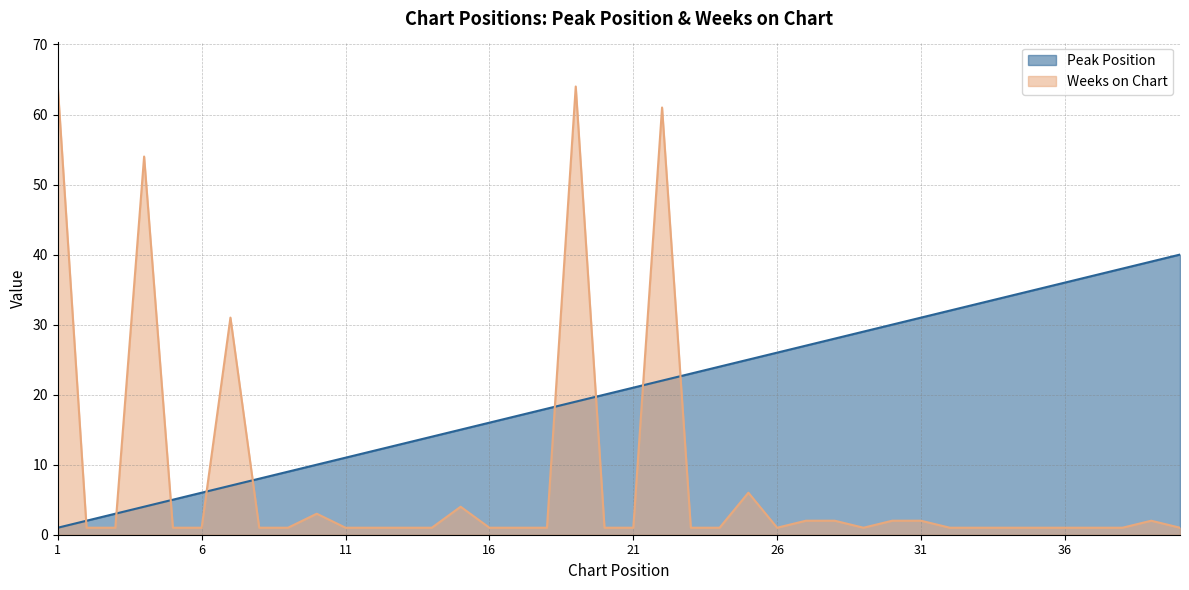

What is the total value across all series at 31?

33